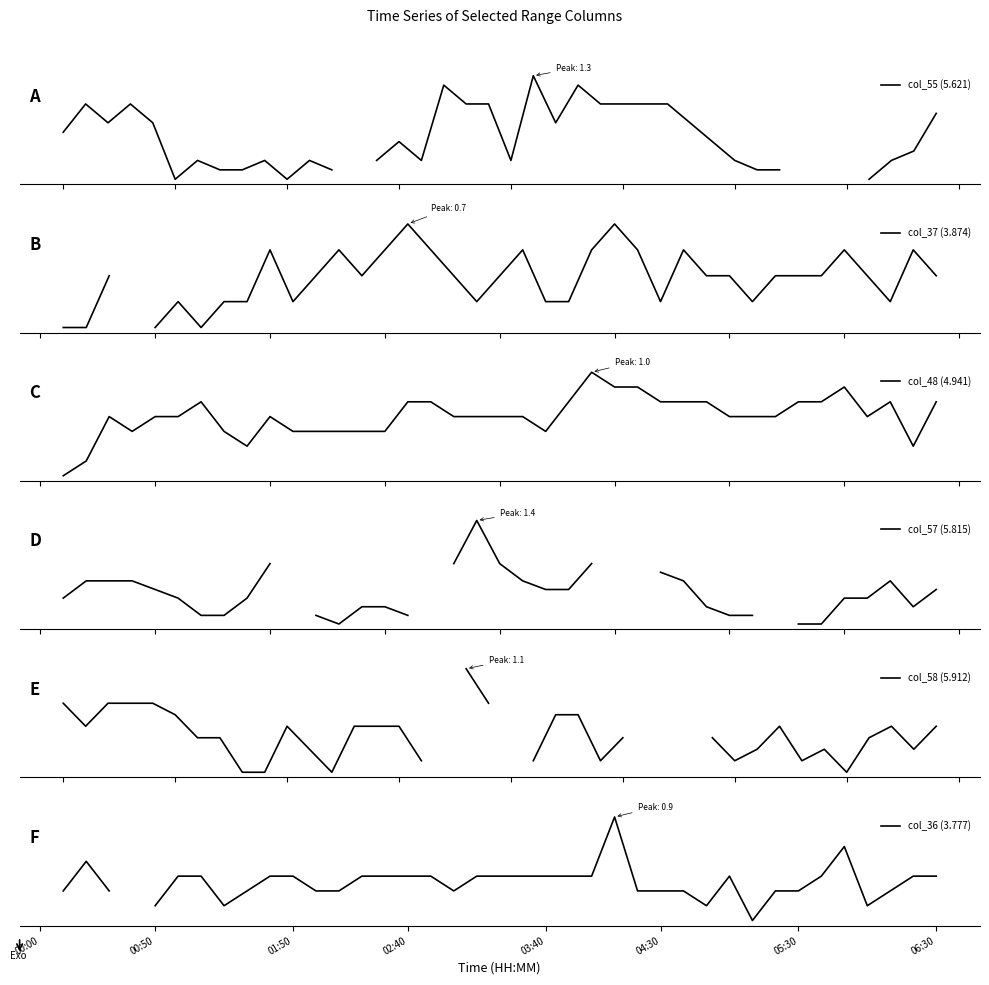

Which series has the largest range (max minus min)?

col_55 (5.621)